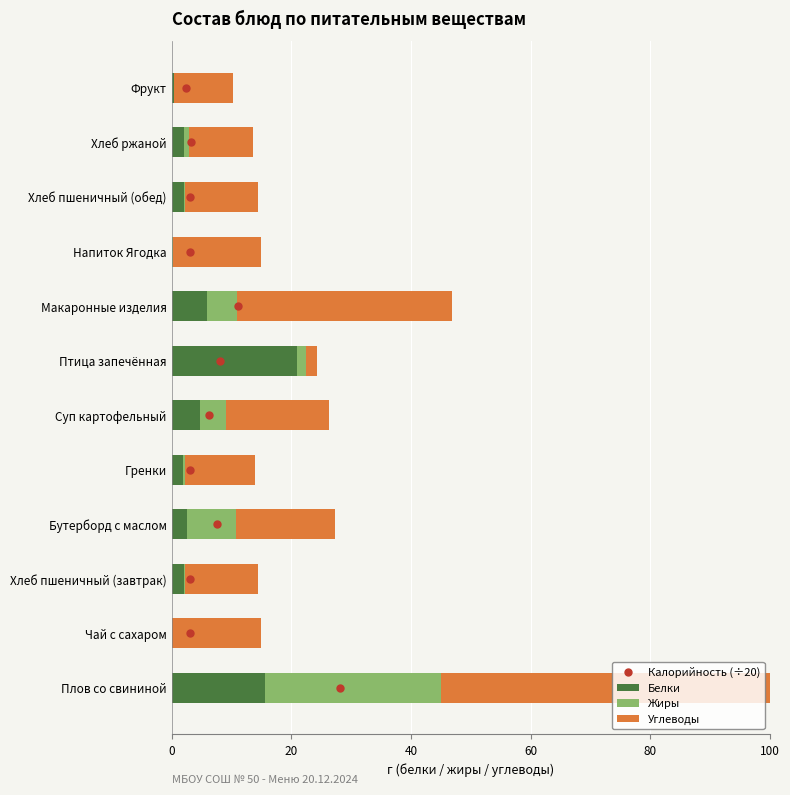

Which has a higher value, 10 or 40?

10